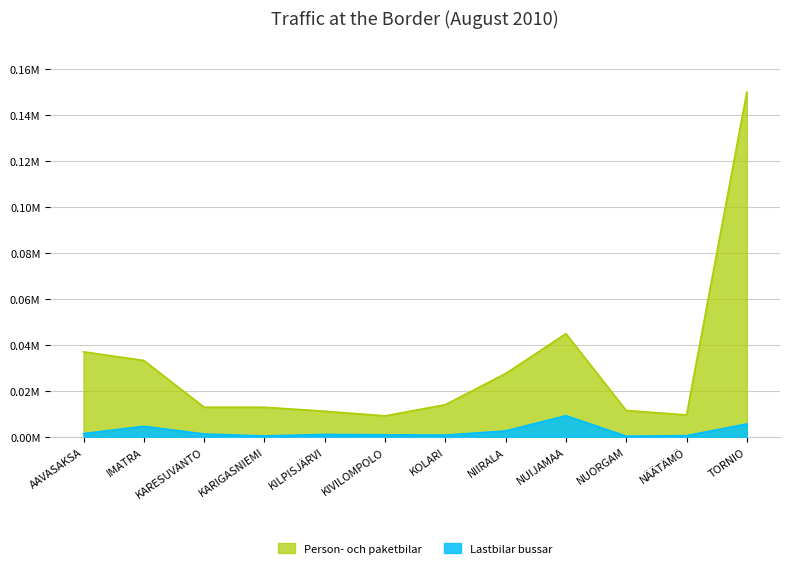

At which category does the chart reach its peak across all series?

TORNIO